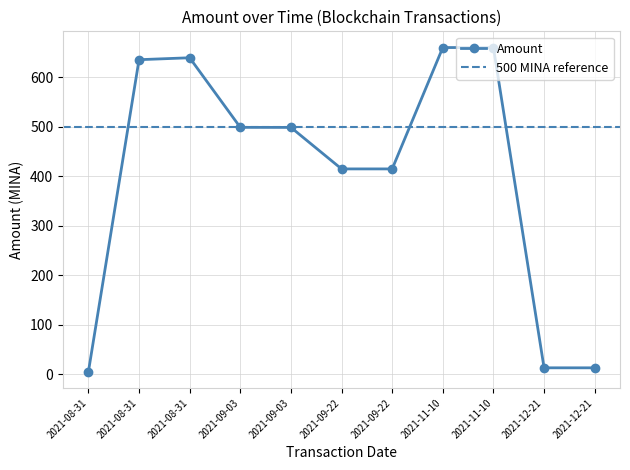

How many data points in Amount are above 498?

6